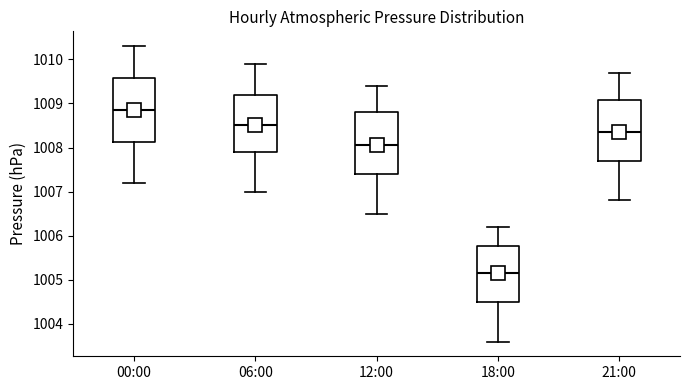

Where is the lower edge of the box for 00:00 on the y-axis? The values are not printed on the chart, so give them approximately, as read against the axis.

1008.1